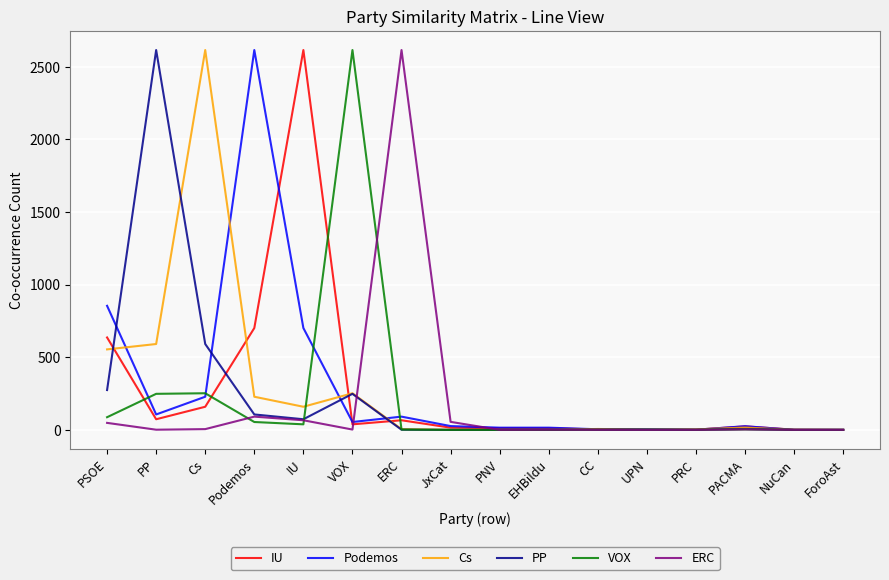

Where is Podemos nearest to the value 1307?

PSOE